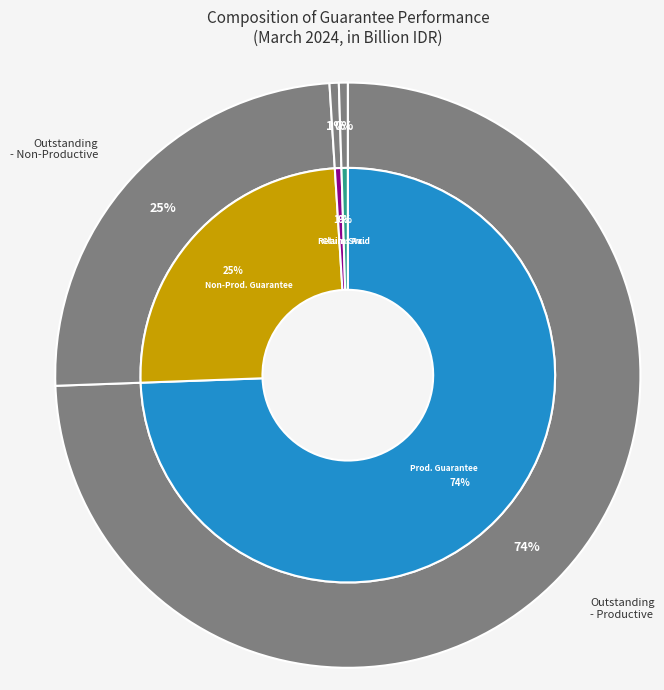

Which has a higher value, Outstanding guarantee - productive or Outstanding guarantee - non productive?

Outstanding guarantee - productive